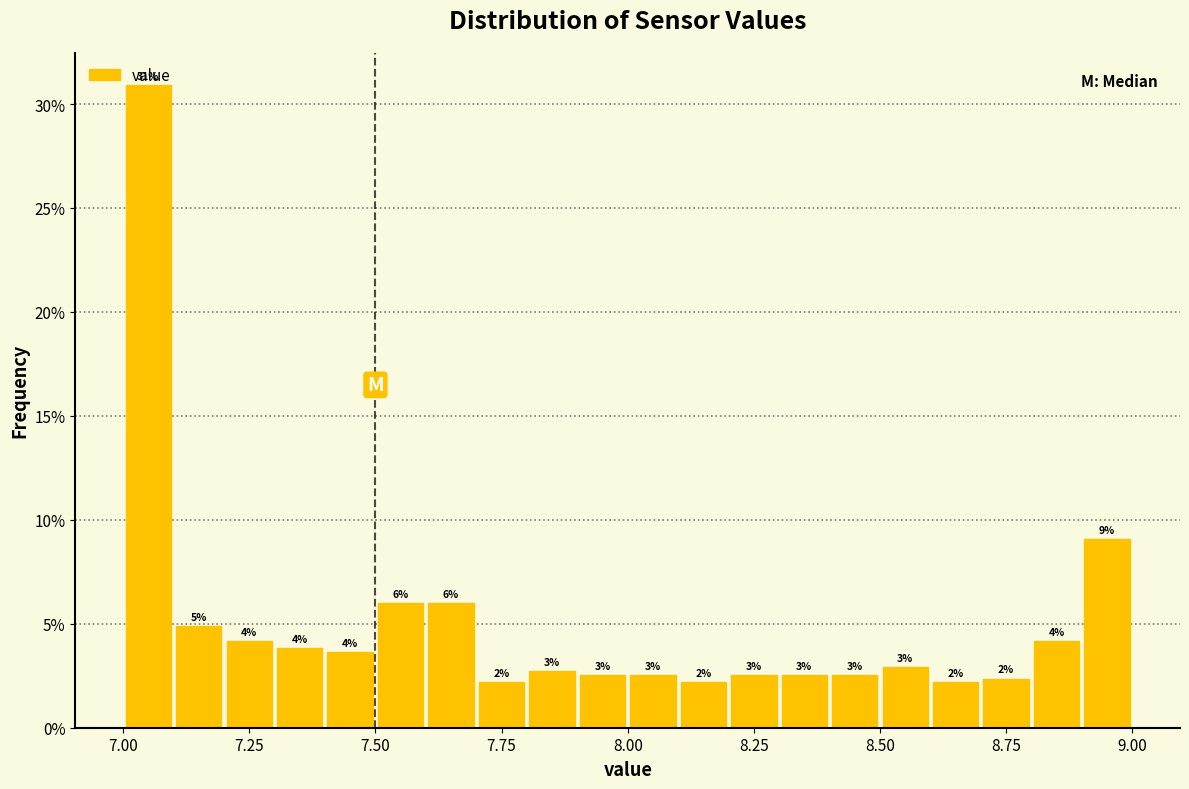

Read against the x-axis, roughly where is the centre of the tallest bar?

7.05